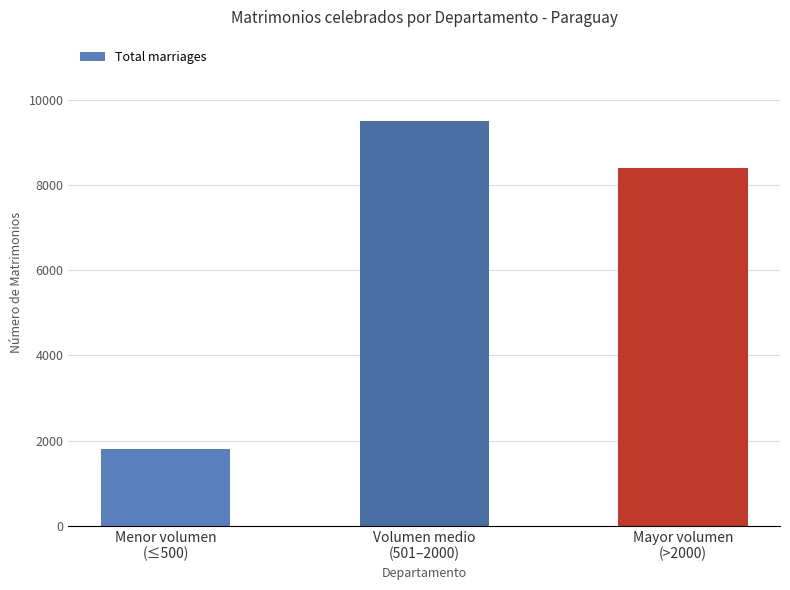

What is the sum of all values?

19719